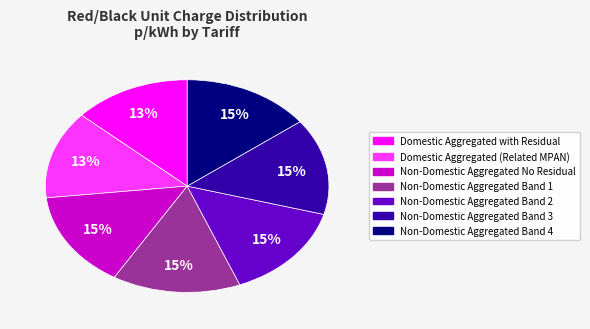

Do Non-Domestic Aggregated Band 4 and Domestic Aggregated with Residual together represent more than half of the pie?

No